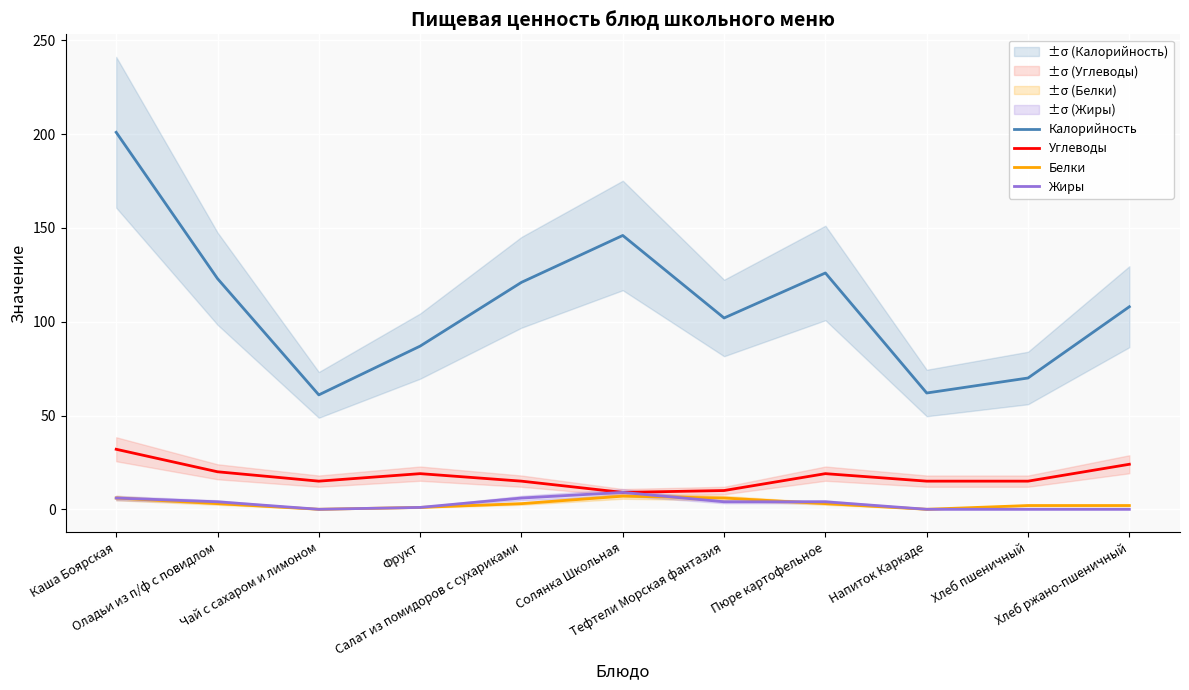

What is the spread (max minus min) of values at Хлеб пшеничный?

70